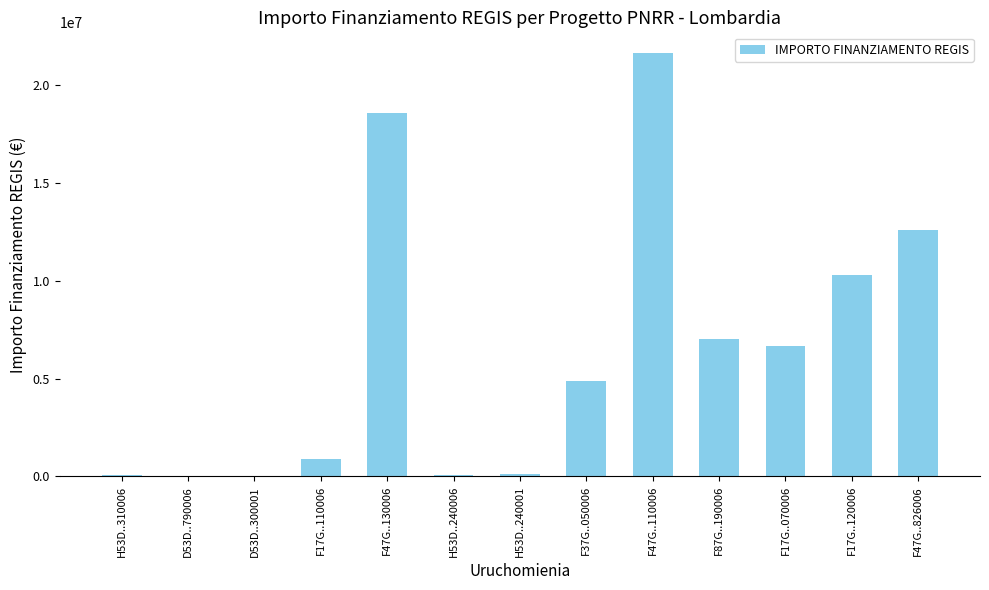

What value does the data have at F17G..070006?

6664665.0